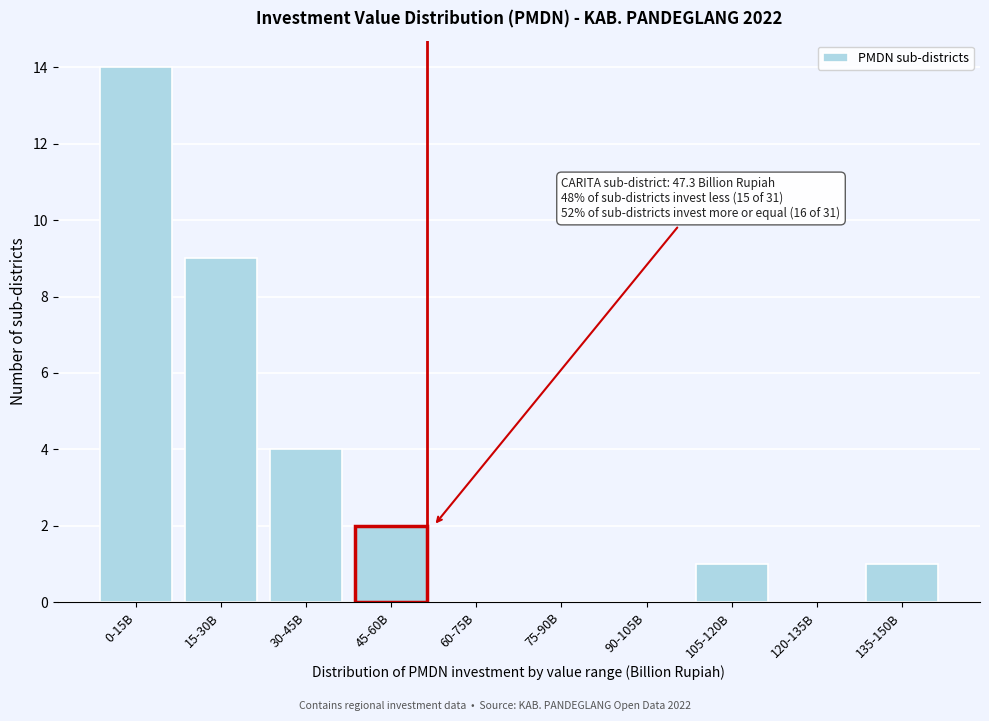

Reading left to right, list all the values displayed in this chart.

0-15B=14	15-30B=9	30-45B=4	45-60B=2	60-75B=0	75-90B=0	90-105B=0	105-120B=1	120-135B=0	135-150B=1